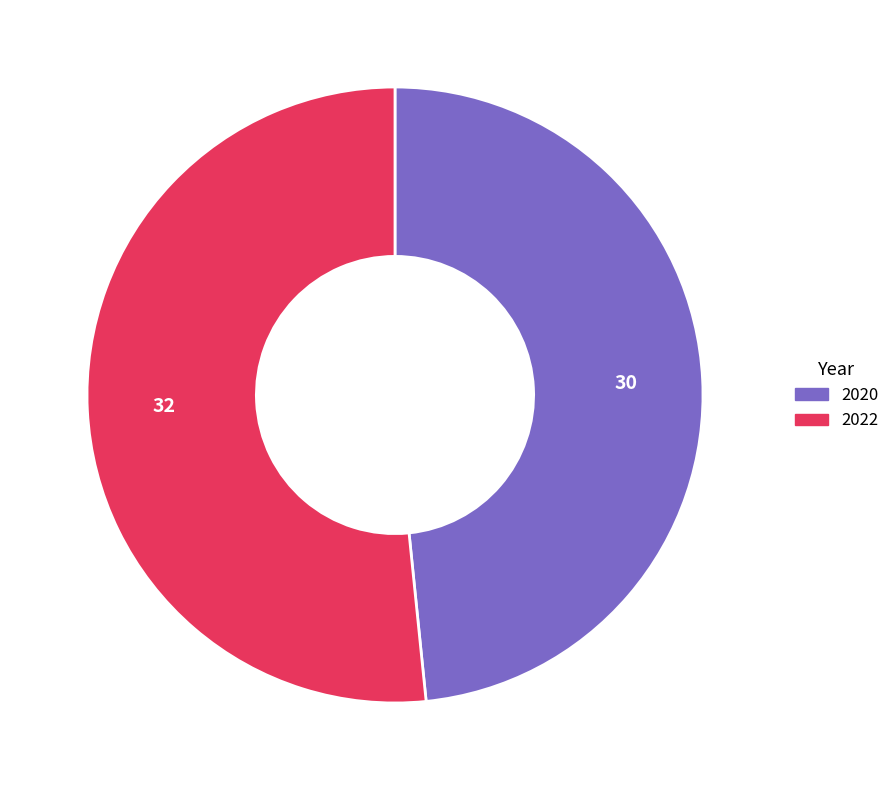

True or false: 2022 accounts for 64% of the total.

False